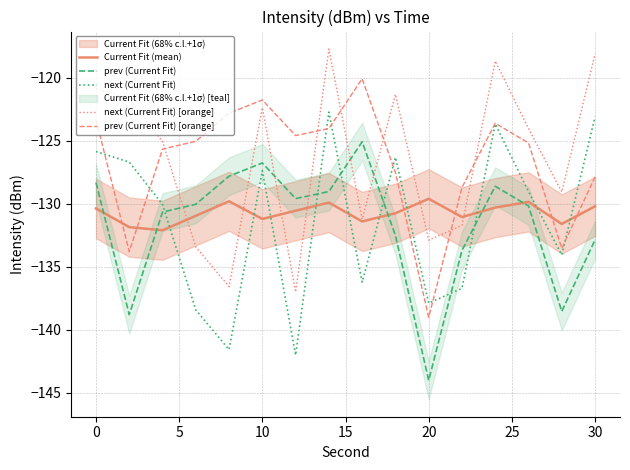

What is the difference between the maximum and minimum values in the prev (Current Fit) series?

18.9